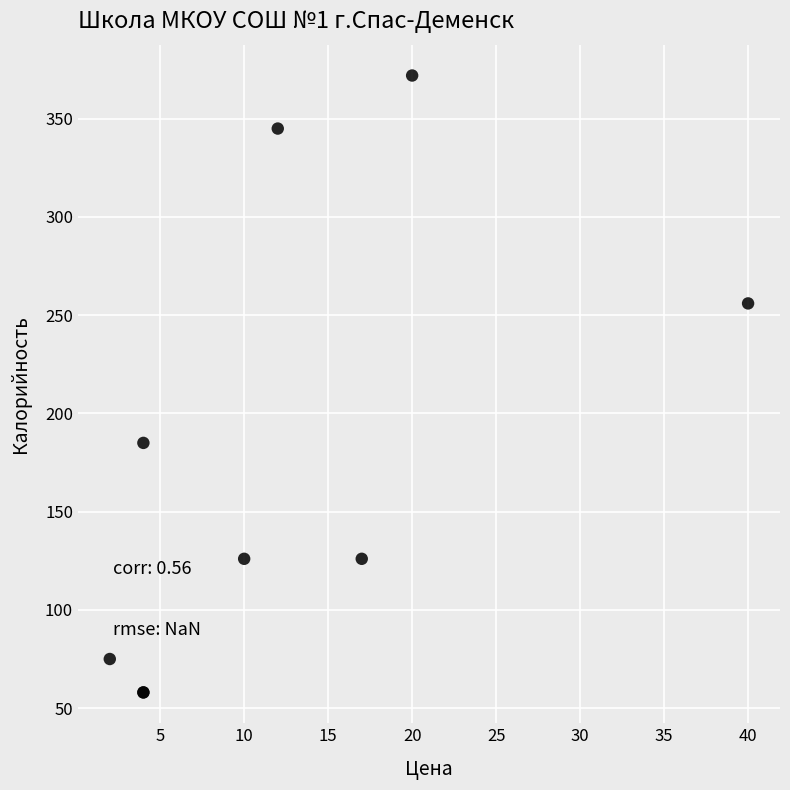

What Y value in the scatter plot is closest to 215?

185